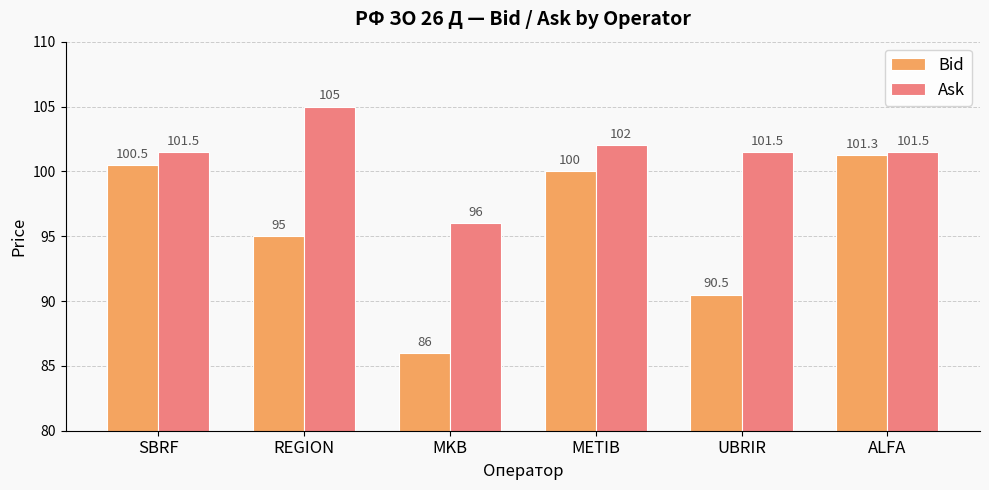

What position from the left is REGION?

2